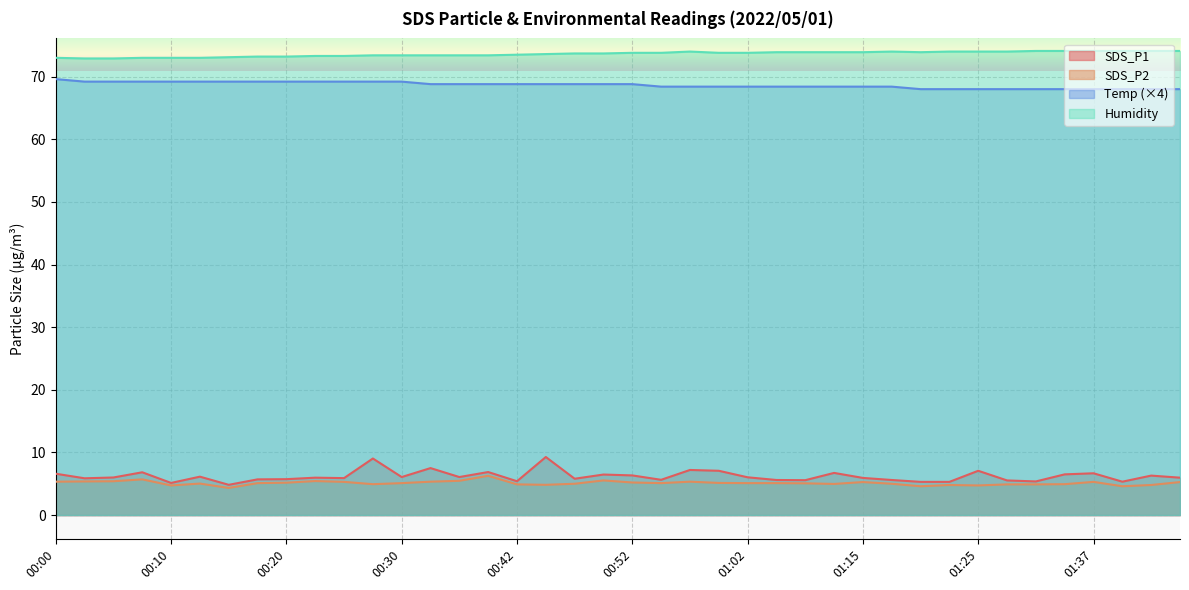

Rank the series by their maximum value, from lowest to highest.

SDS_P2, SDS_P1, Temp (×4), Humidity